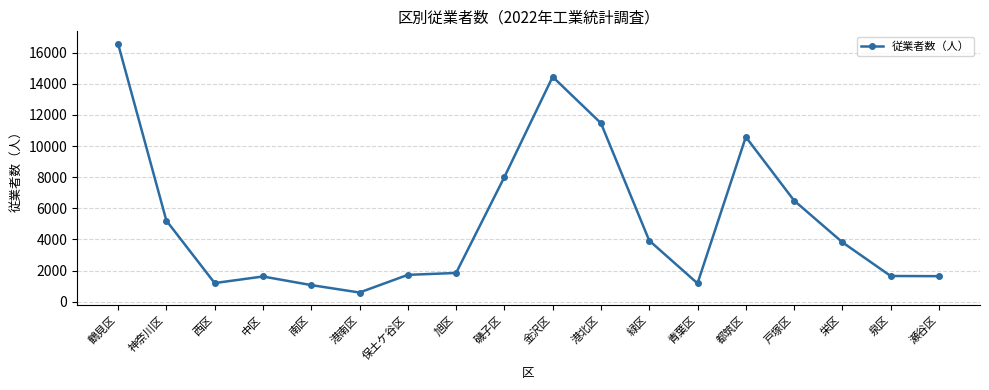

What is the change in value from 神奈川区 to 南区?

-4145